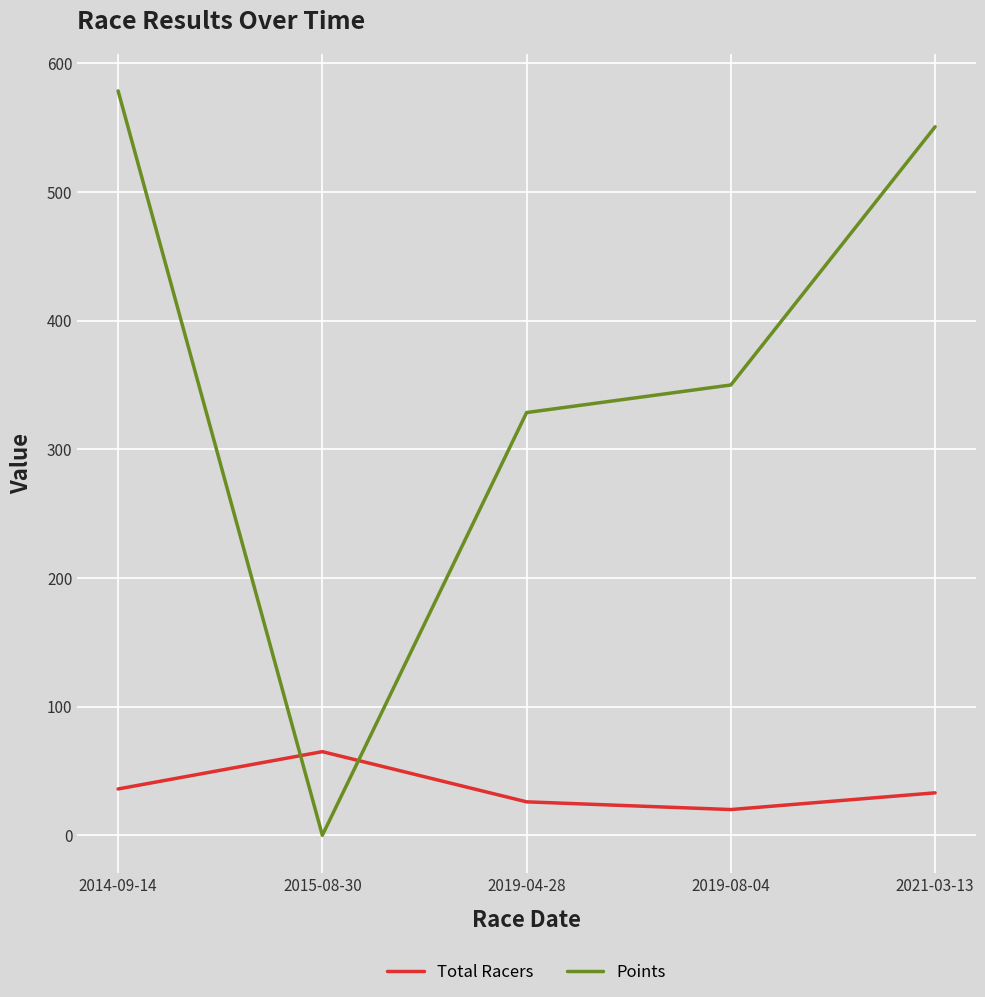

At which label does Total Racers first exceed 33?

2014-09-14